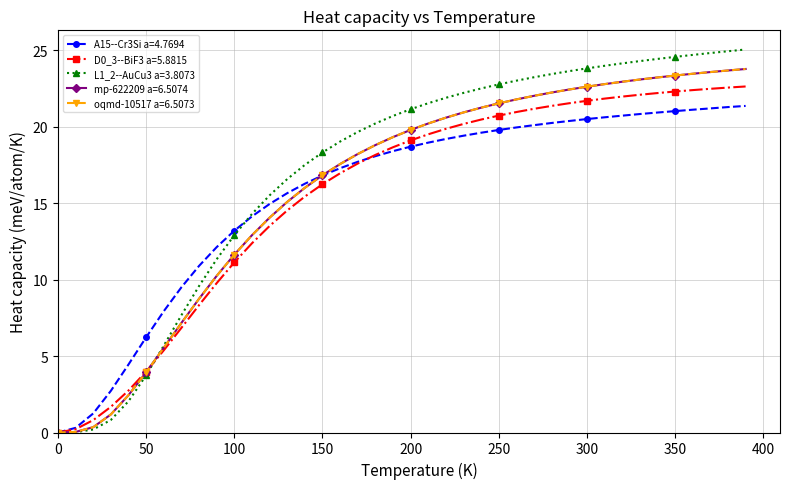

Which series has the widest spread of values?

L1_2--AuCu3 a=3.8073